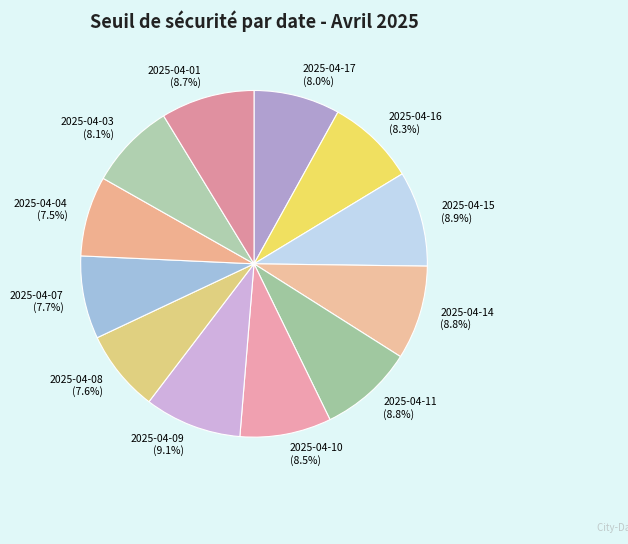

Approximately how many times larger is the value at 2025-04-08 compared to 2025-04-03?

0.9